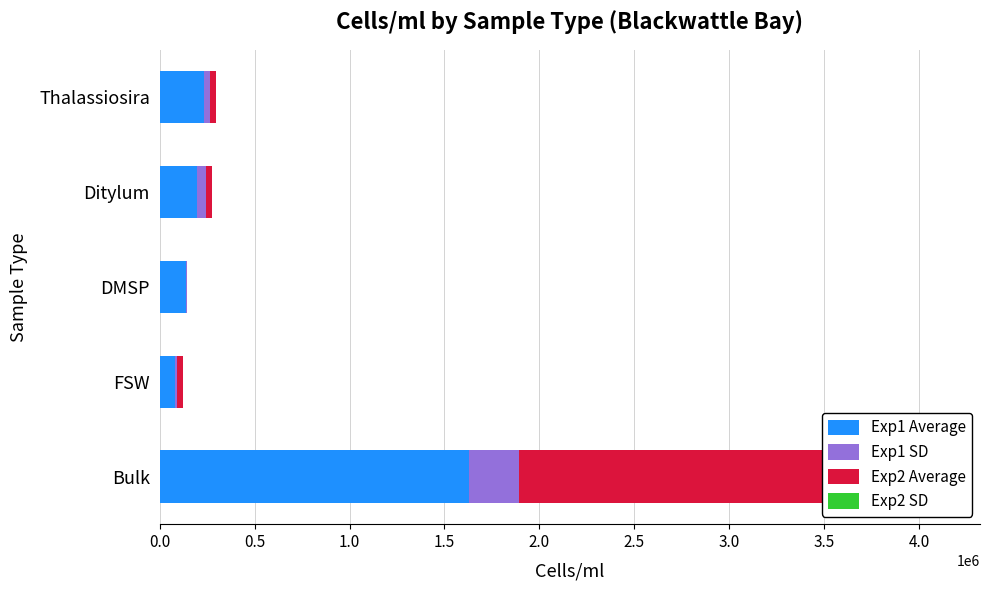

How many values in Exp2 Average are above zero?

4